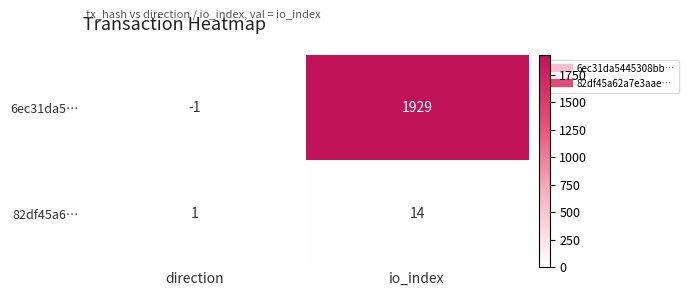

The 82df45a6… series shows 14 at io_index. True or false?

True